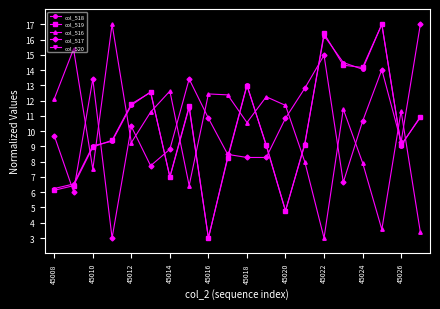

At which category does col_517 reach its first local peak?

45010